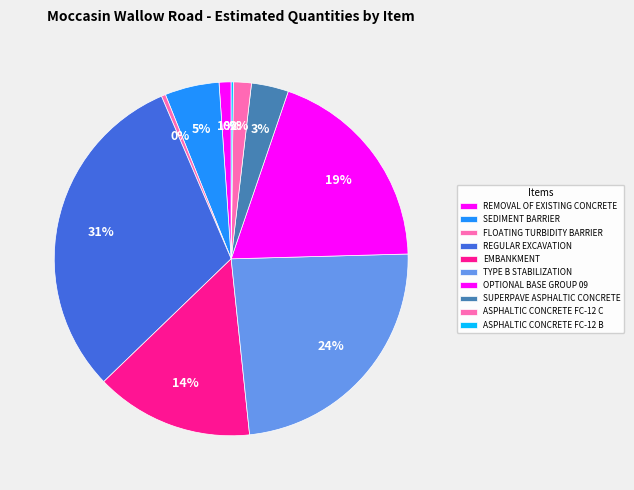

What percentage is the ASPHALTIC CONCRETE FC-12 C slice, to the nearest percent?

2%